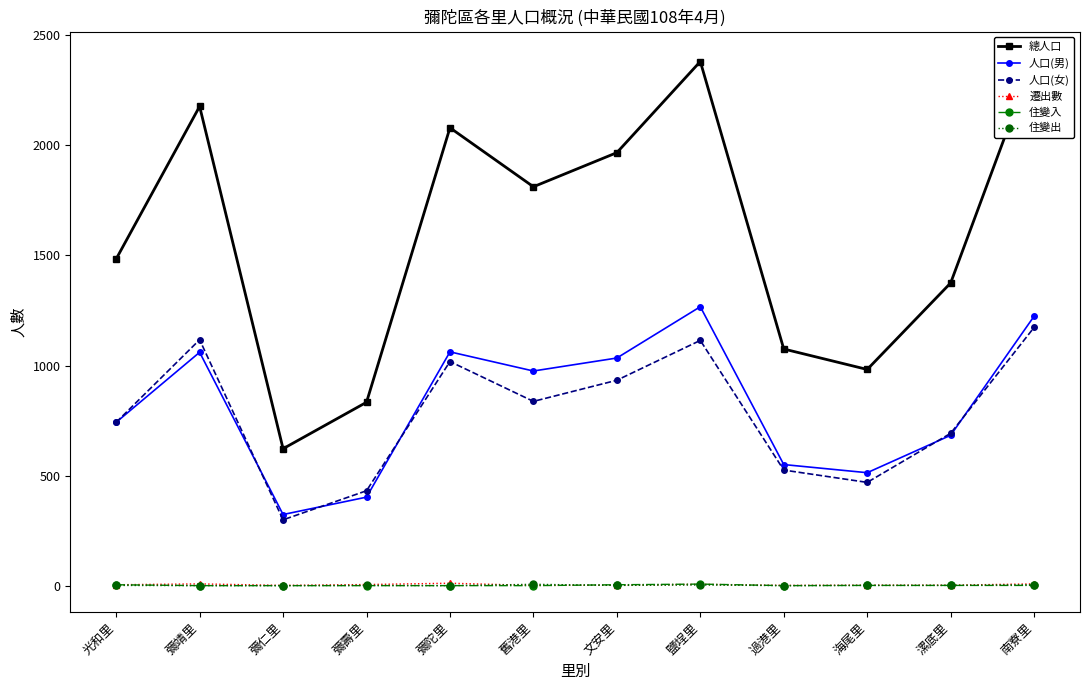

What is the sum of all 人口(男) values?

9835